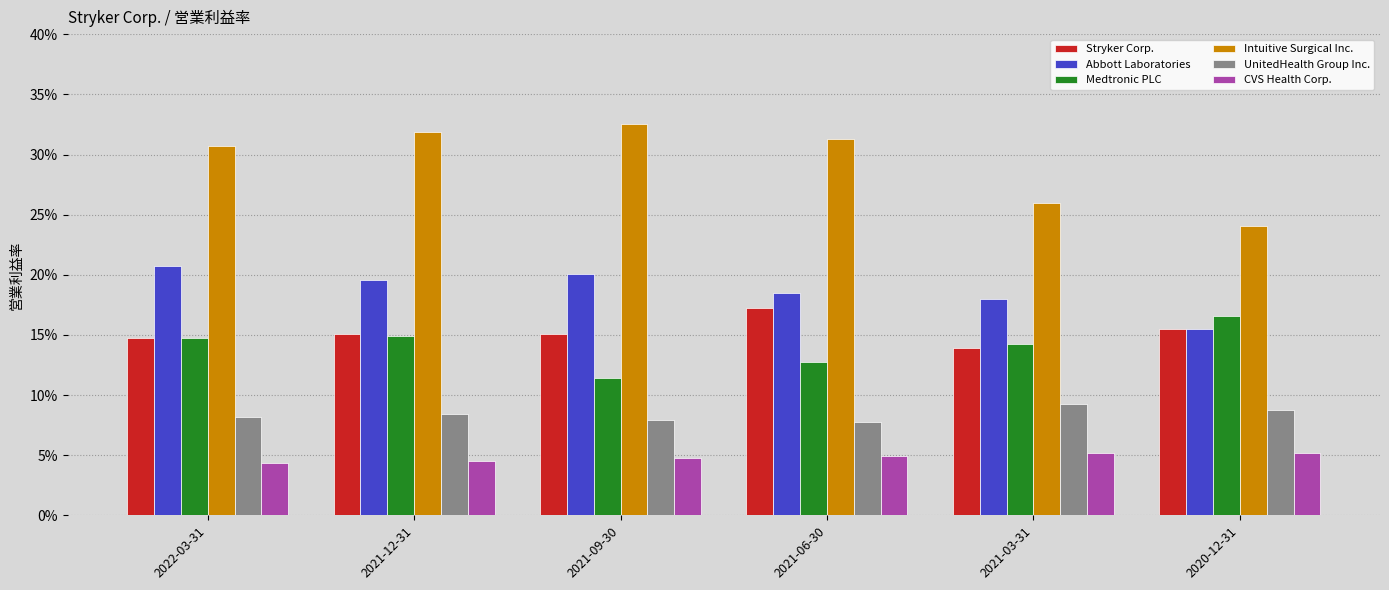

What is the approximate value of Medtronic PLC at 2021-12-31?

0.1